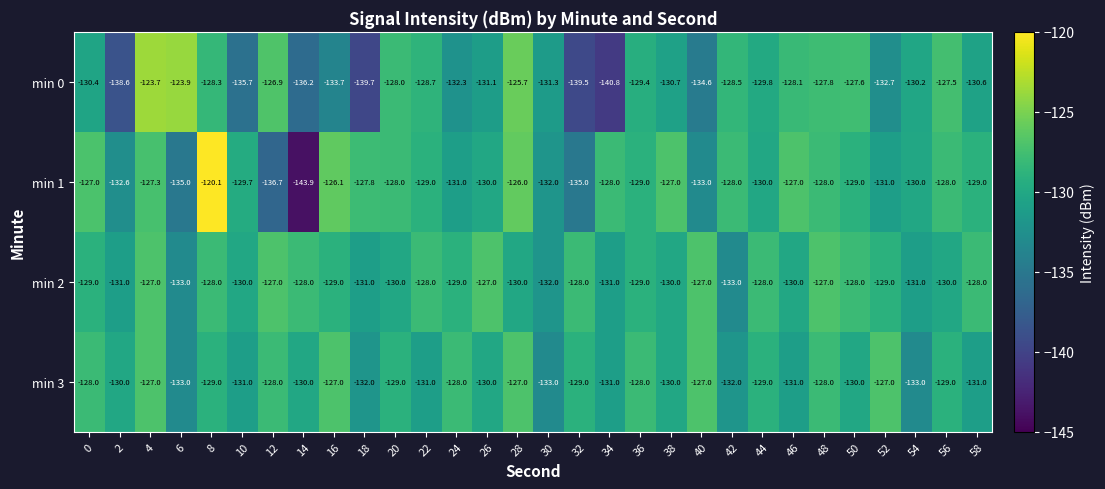

True or false: min 0 has a value of -123.9 at 6.

True